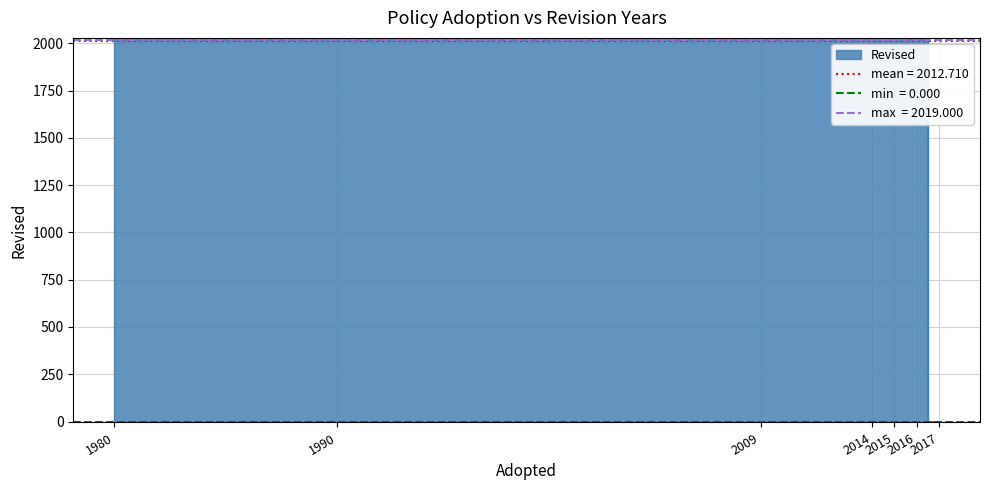

List the labels in order of value, smallest first.

2017, 1990, 2009, 2014, 2015, 1980, 2016